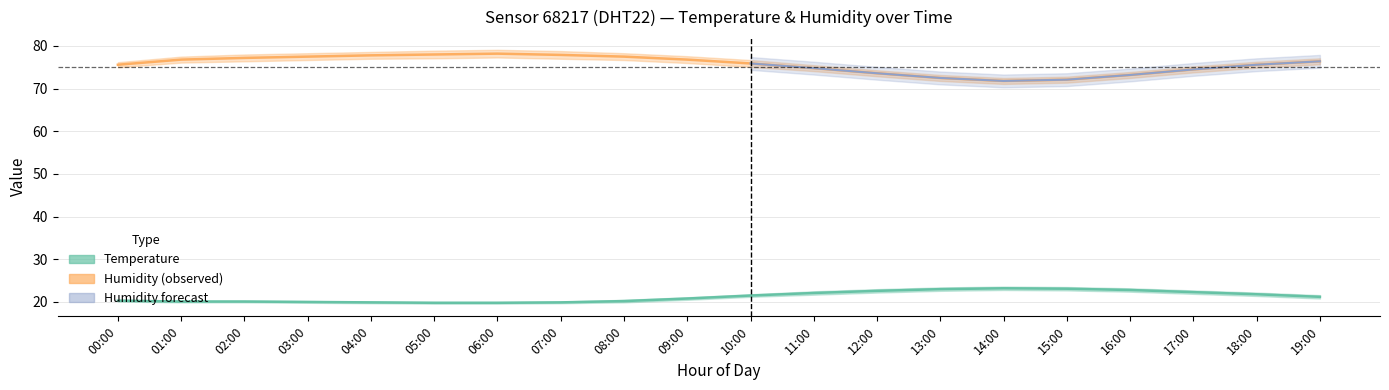

Between 17:00 and 06:00, which is larger?

17:00